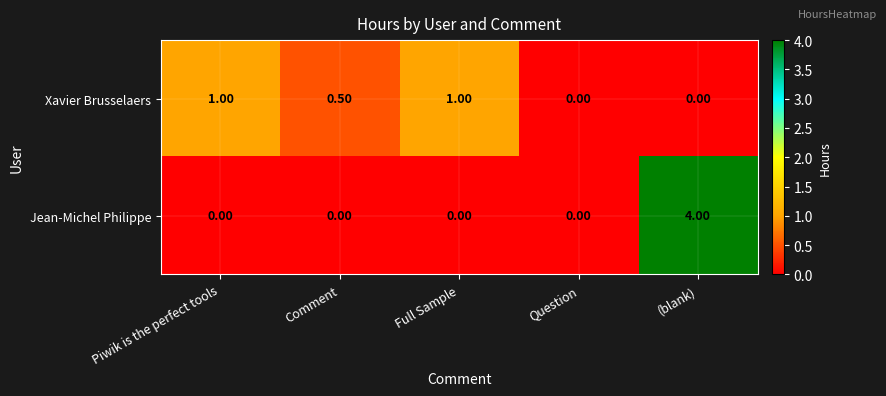

Which series has the largest total across all categories?

Jean-Michel Philippe